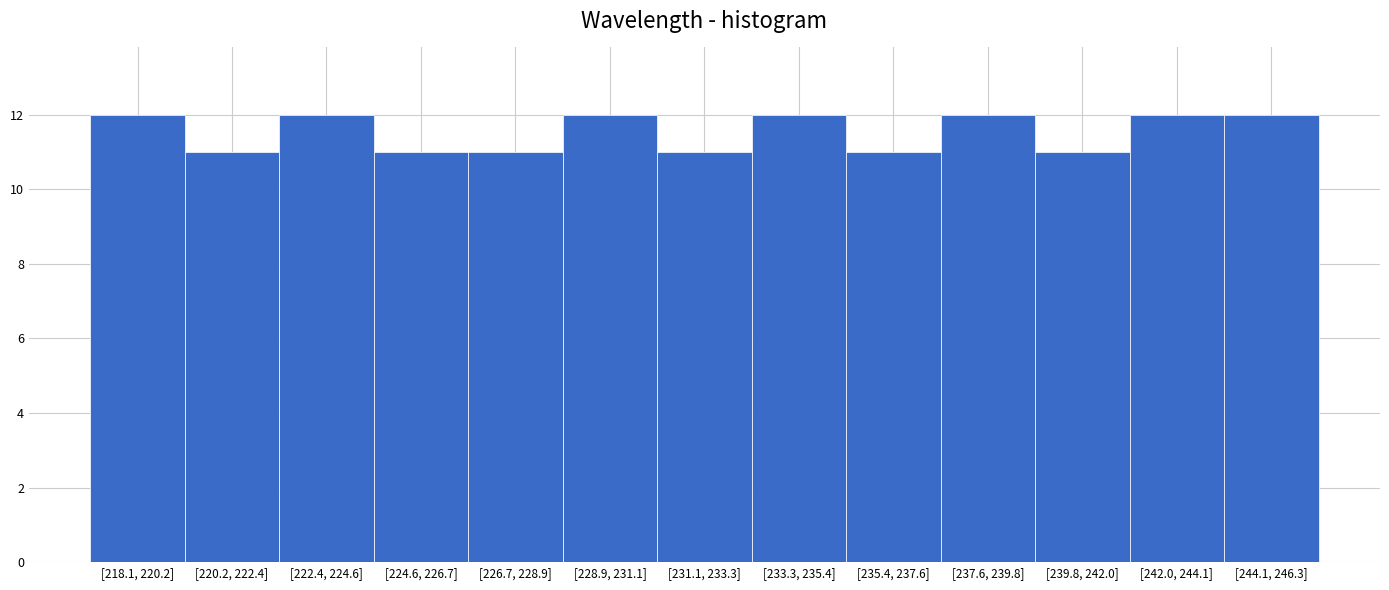

Reading left to right, list all the values displayed in this chart.

[218.1, 220.2]=12	[220.2, 222.4]=11	[222.4, 224.6]=12	[224.6, 226.7]=11	[226.7, 228.9]=11	[228.9, 231.1]=12	[231.1, 233.3]=11	[233.3, 235.4]=12	[235.4, 237.6]=11	[237.6, 239.8]=12	[239.8, 242.0]=11	[242.0, 244.1]=12	[244.1, 246.3]=12